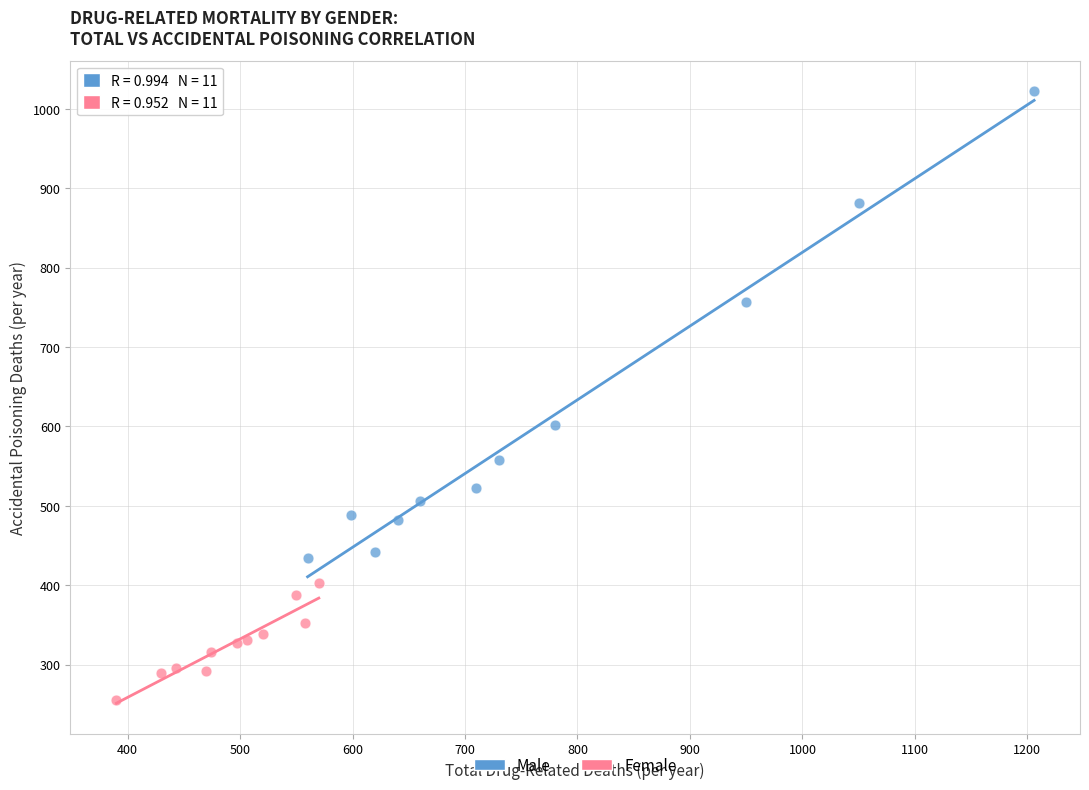

What are all the series names shown in the legend?

Male, Female